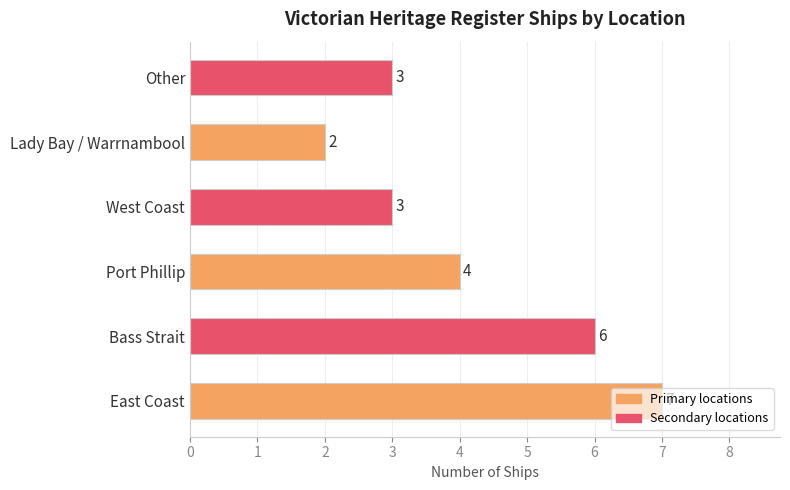

Count the number of categories in the chart.

6